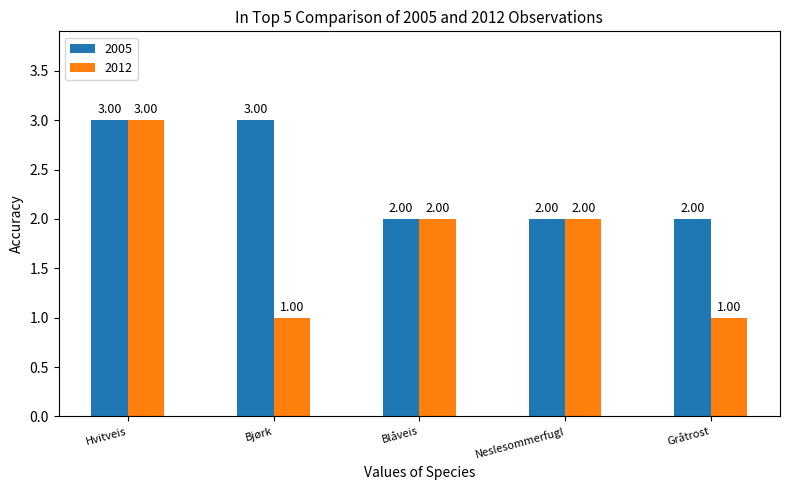

How many bars are there in each group?

2